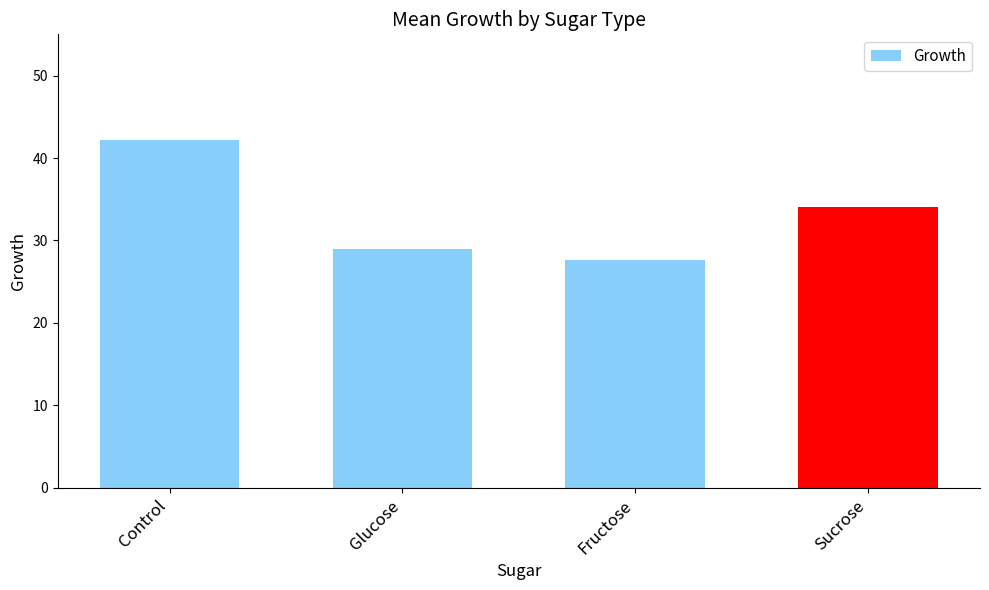

List the labels in order of value, smallest first.

Fructose, Glucose, Sucrose, Control